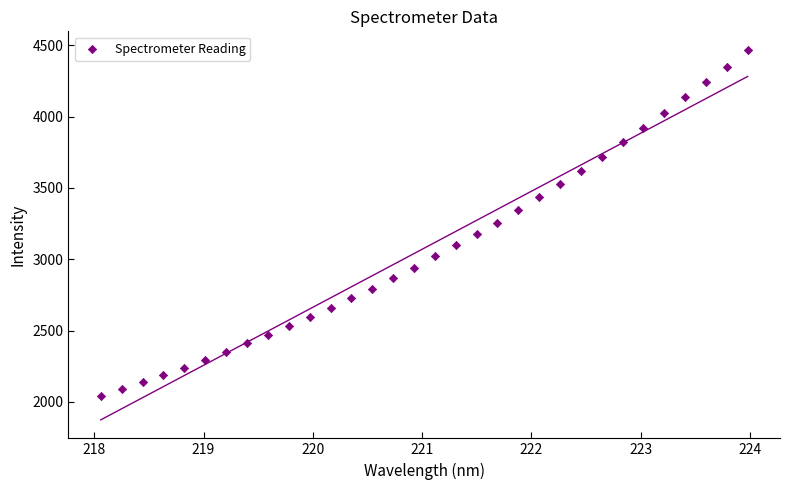

What is the range of X values (max minus min)?

5.9